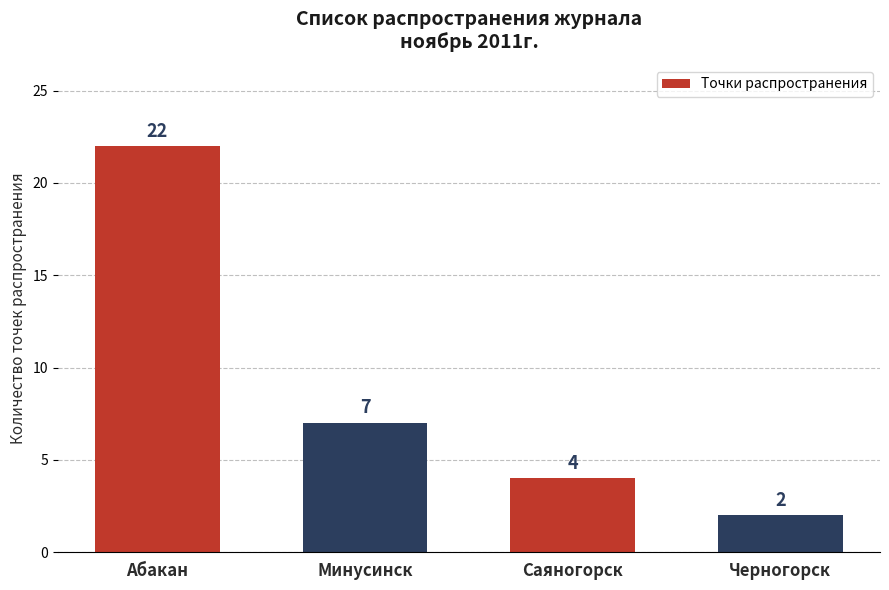

Which label corresponds to the smallest value in the chart?

Черногорск